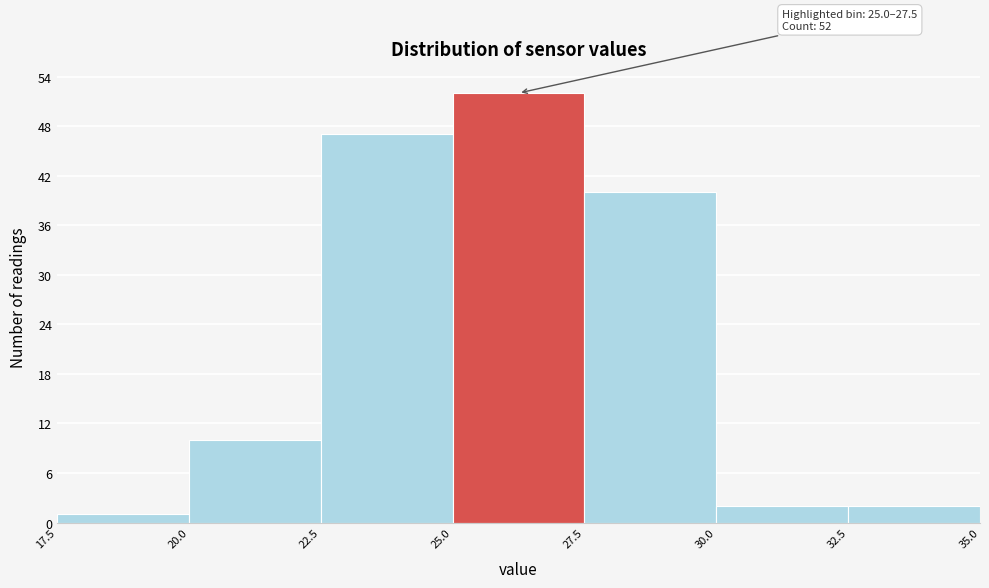

Which range on the x-axis has the tallest bar?

25.0 to 27.5